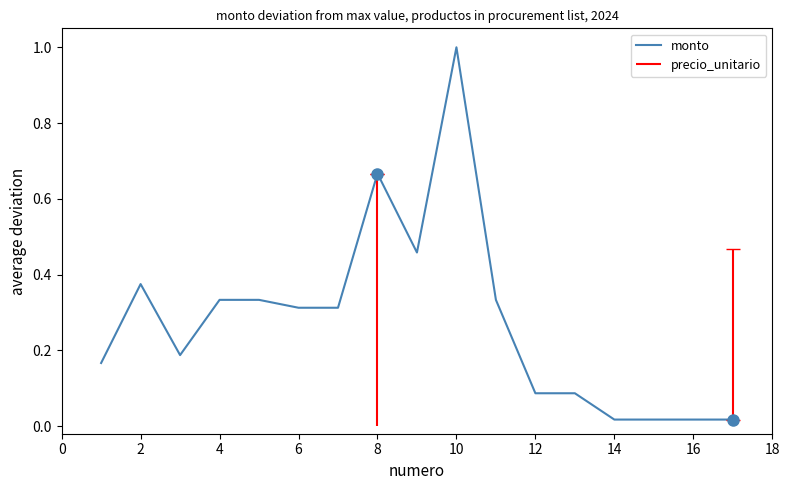

The monto series shows 0.3 at 8. True or false?

False